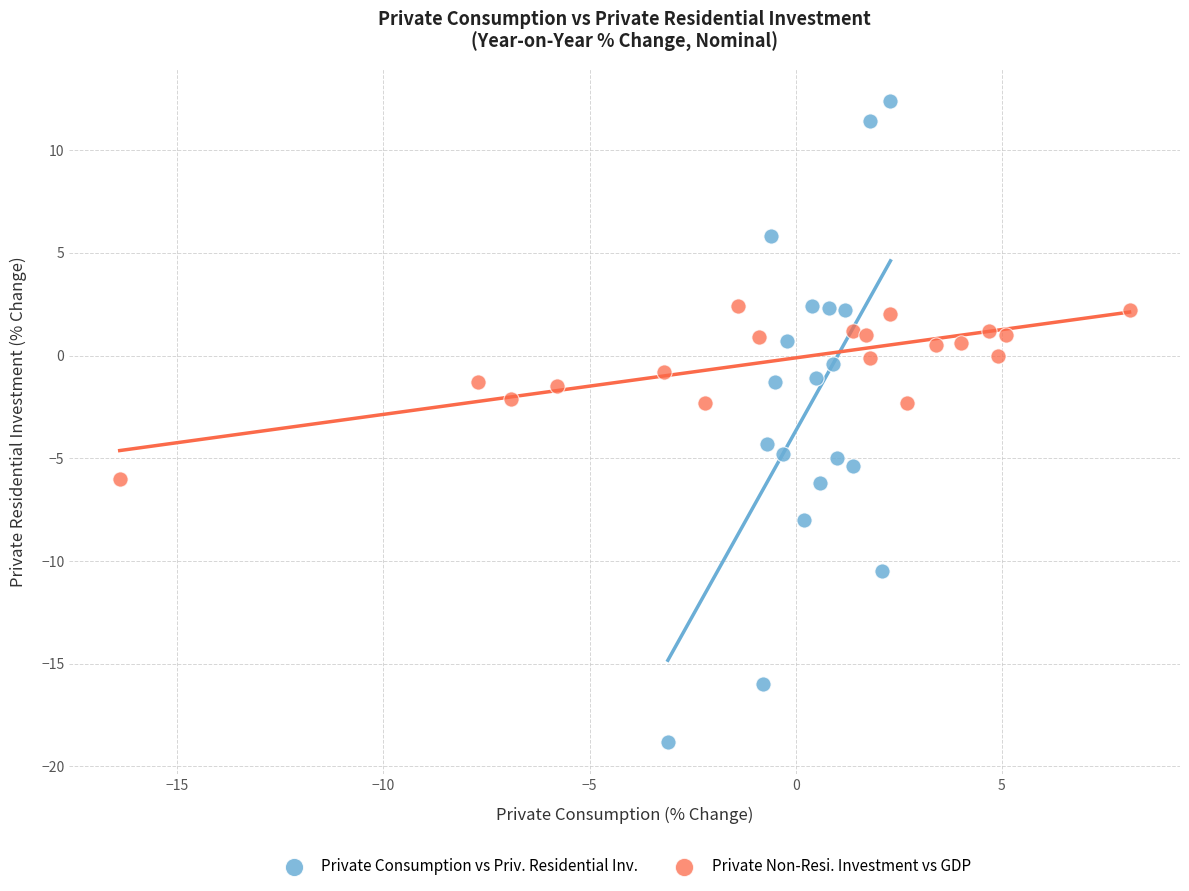

What are all the series names shown in the legend?

Private Consumption vs Priv. Residential Inv., Private Non-Resi. Investment vs GDP